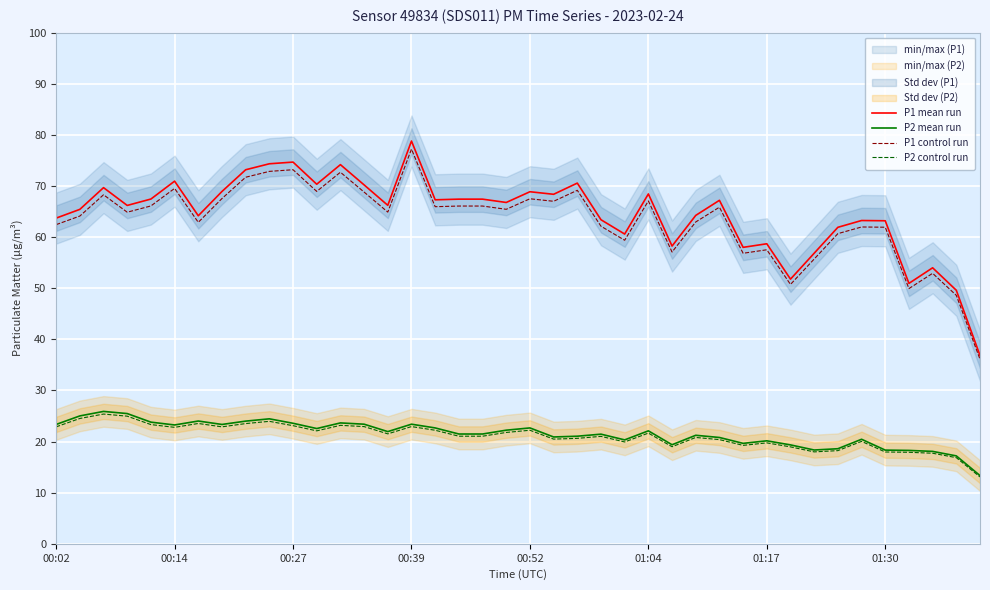

At how many categories does at least one series exceed 60?

31